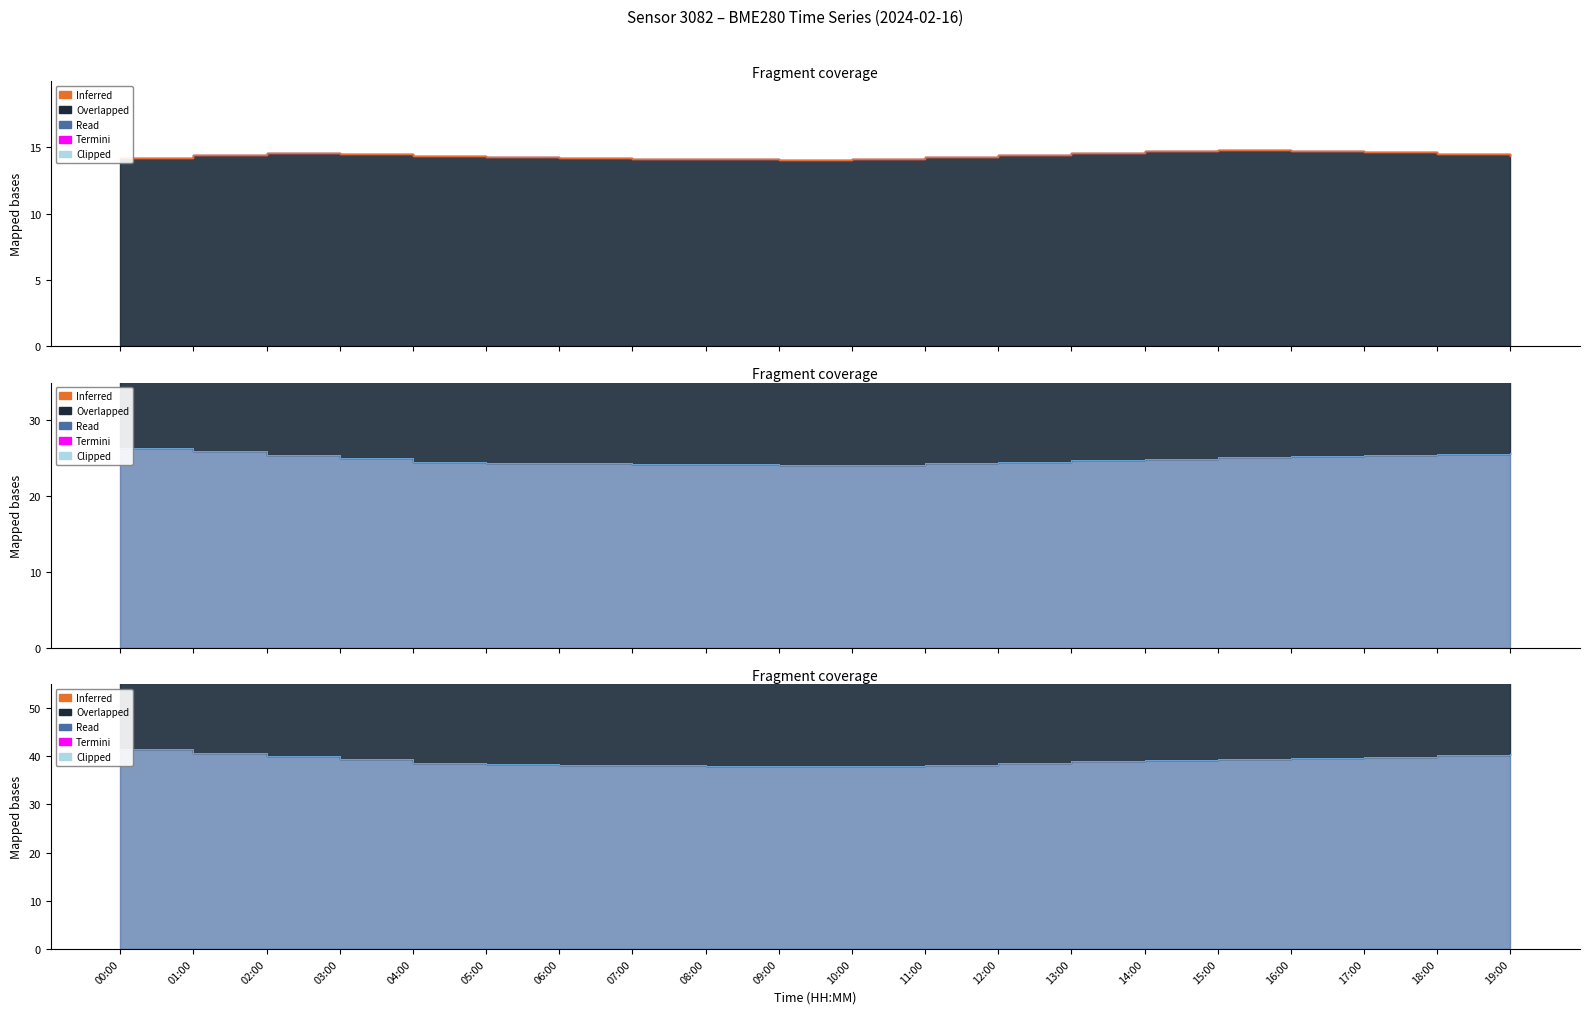

How many values in the humidity series exceed 39?

10